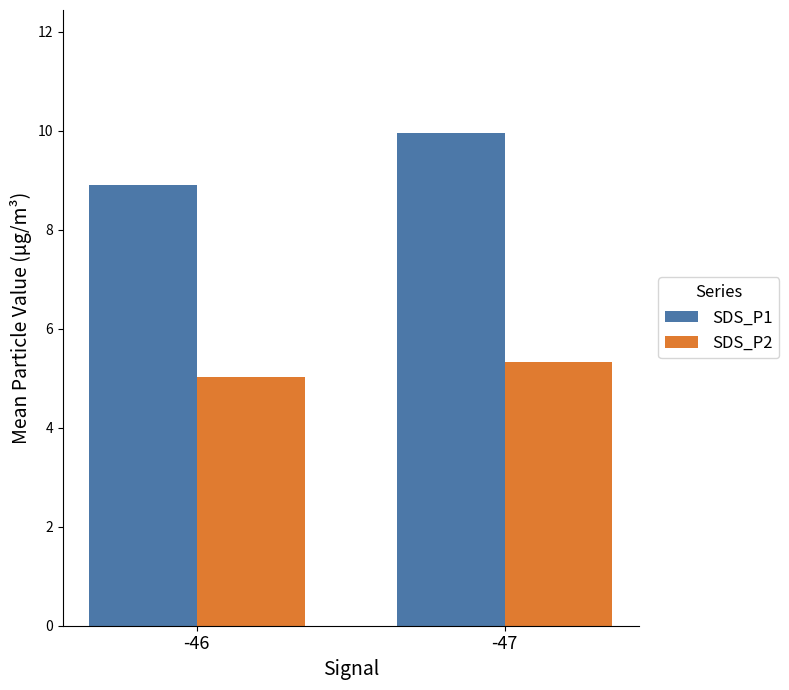

What is the value of the SDS_P2 bar at the 1st from the left?

5.0